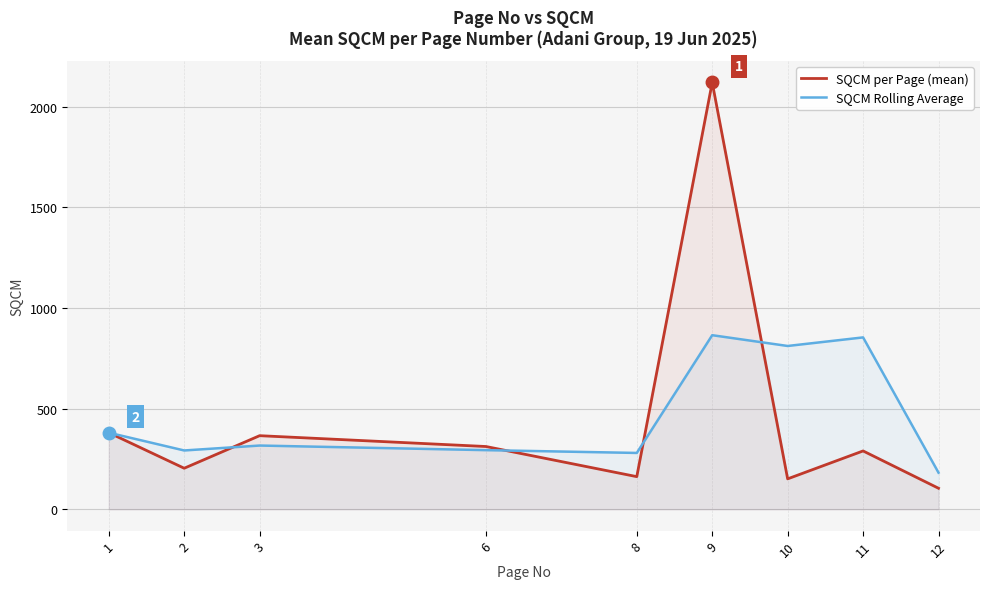

What is the sum of all SQCM per Page (mean) values?

4092.0